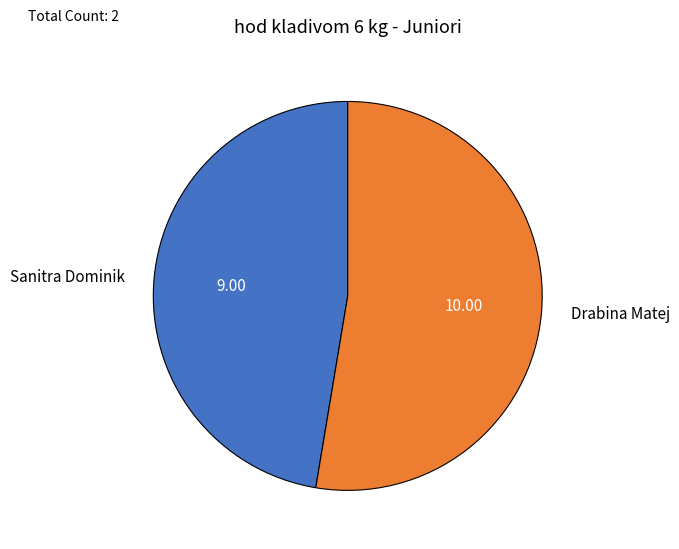

What is the ratio of the value at Drabina Matej to the value at Sanitra Dominik?

1.1